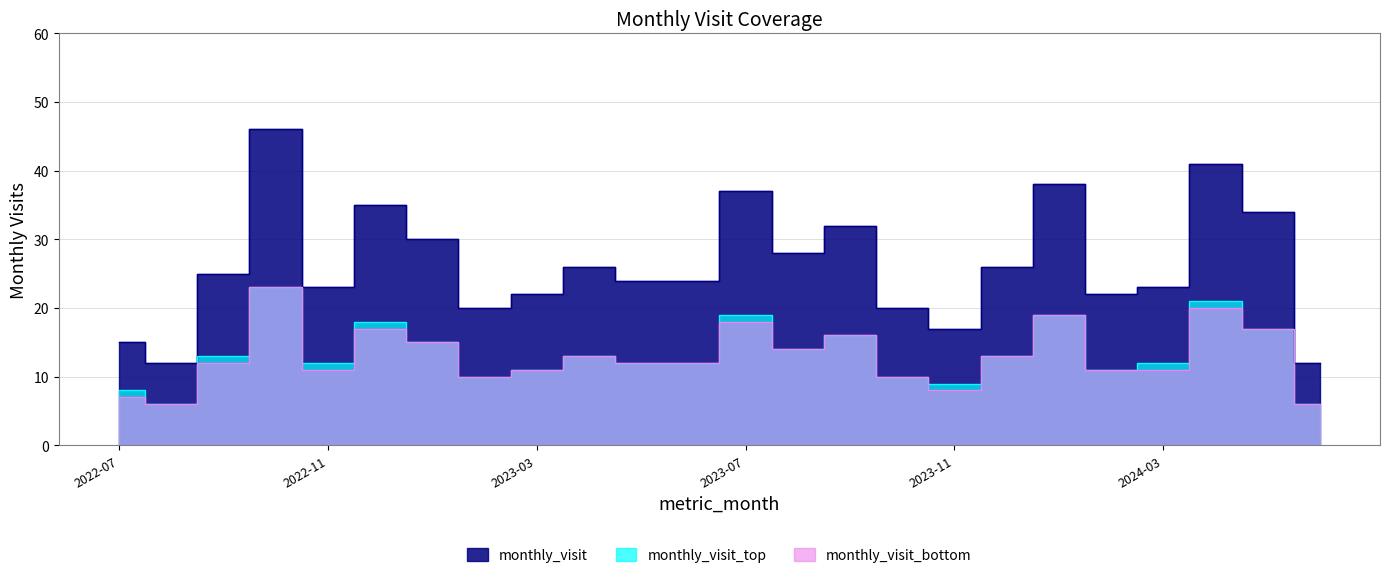

Reading left to right, list all the values displayed in this chart.

monthly_visit: 2022-07=15	2022-08=12	2022-09=25	2022-10=46	2022-11=23	2022-12=35	2023-01=30	2023-02=20	2023-03=22	2023-04=26	2023-05=24	2023-06=24	2023-07=37	2023-08=28	2023-09=32	2023-10=20	2023-11=17	2023-12=26	2024-01=38	2024-02=22	2024-03=23	2024-04=41	2024-05=34	2024-06=12
monthly_visit_top: 2022-07=8	2022-08=6	2022-09=13	2022-10=23	2022-11=12	2022-12=18	2023-01=15	2023-02=10	2023-03=11	2023-04=13	2023-05=12	2023-06=12	2023-07=19	2023-08=14	2023-09=16	2023-10=10	2023-11=9	2023-12=13	2024-01=19	2024-02=11	2024-03=12	2024-04=21	2024-05=17	2024-06=6
monthly_visit_bottom: 2022-07=7	2022-08=6	2022-09=12	2022-10=23	2022-11=11	2022-12=17	2023-01=15	2023-02=10	2023-03=11	2023-04=13	2023-05=12	2023-06=12	2023-07=18	2023-08=14	2023-09=16	2023-10=10	2023-11=8	2023-12=13	2024-01=19	2024-02=11	2024-03=11	2024-04=20	2024-05=17	2024-06=6